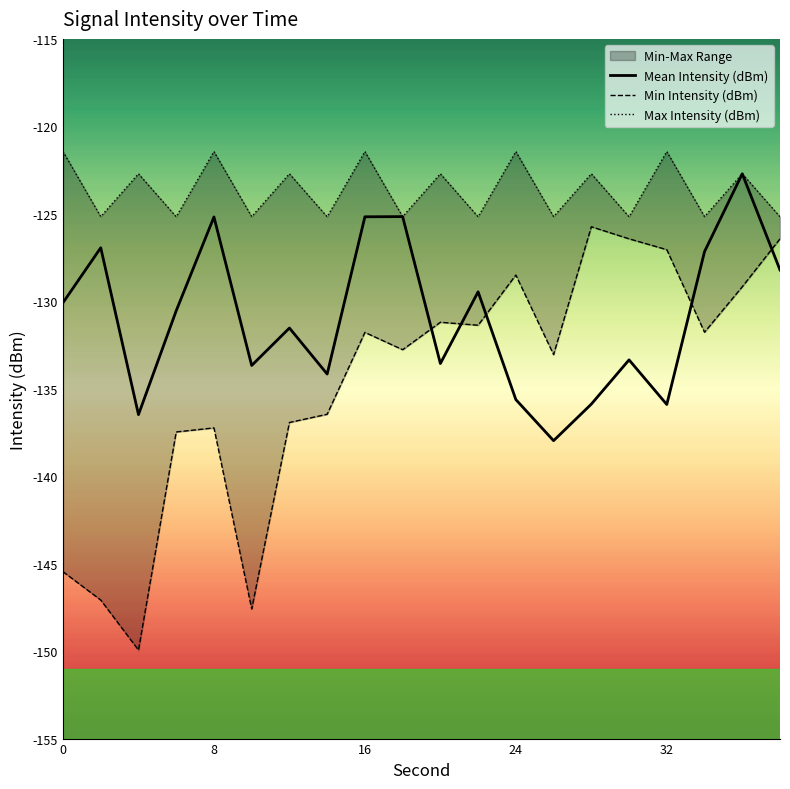

True or false: Max Intensity (dBm) has more than 1 points higher than both neighbors.

True